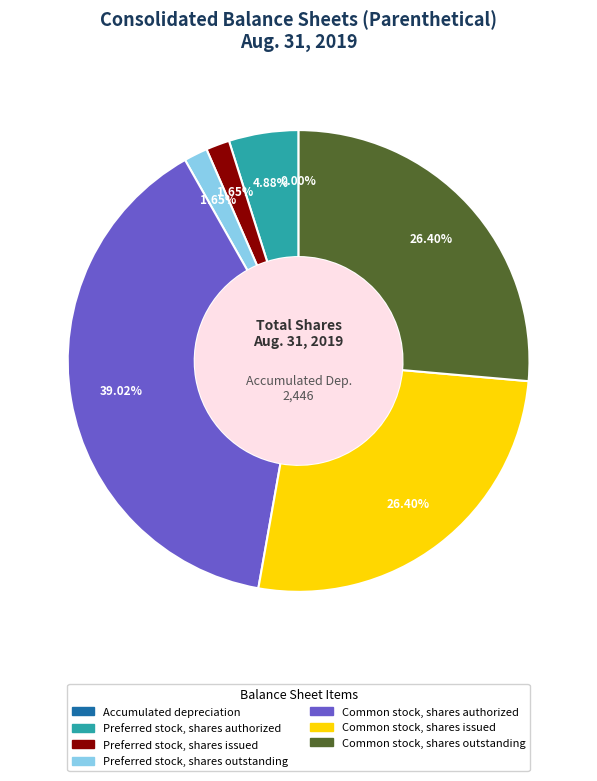

Is there any slice that represents more than half of the pie?

No